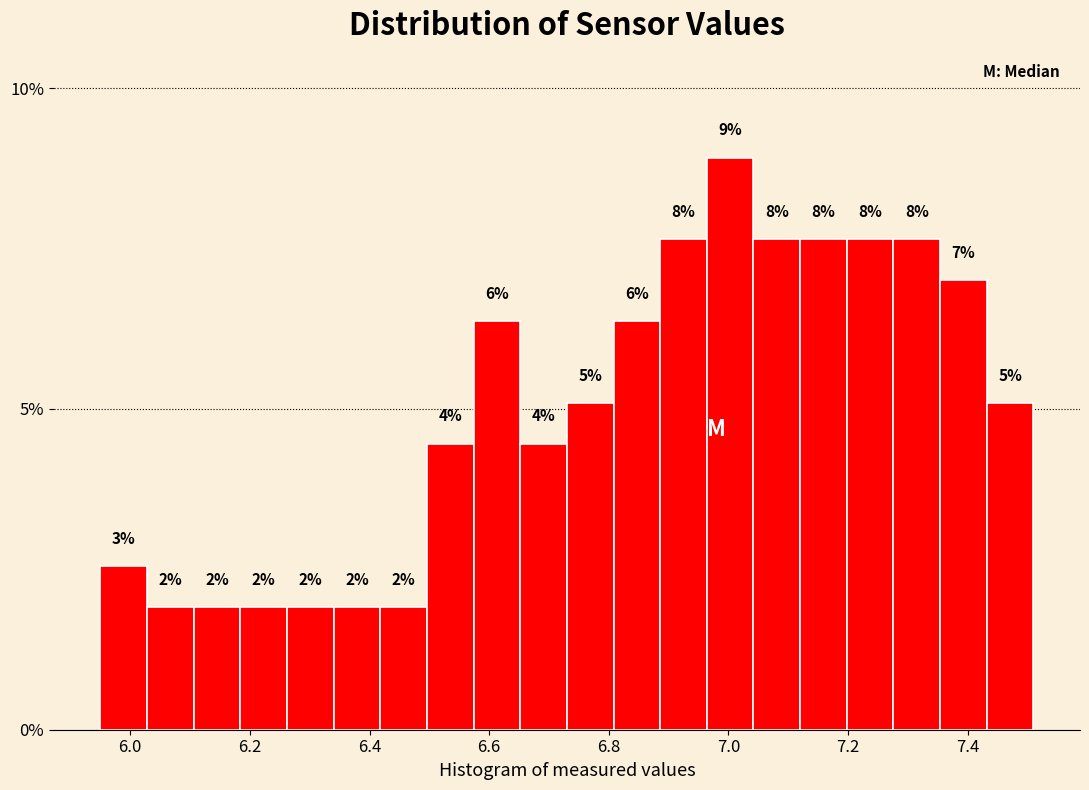

Around what value on the x-axis is the tallest bar? Give the approximate position of its centre, as read against the axis.

7.00